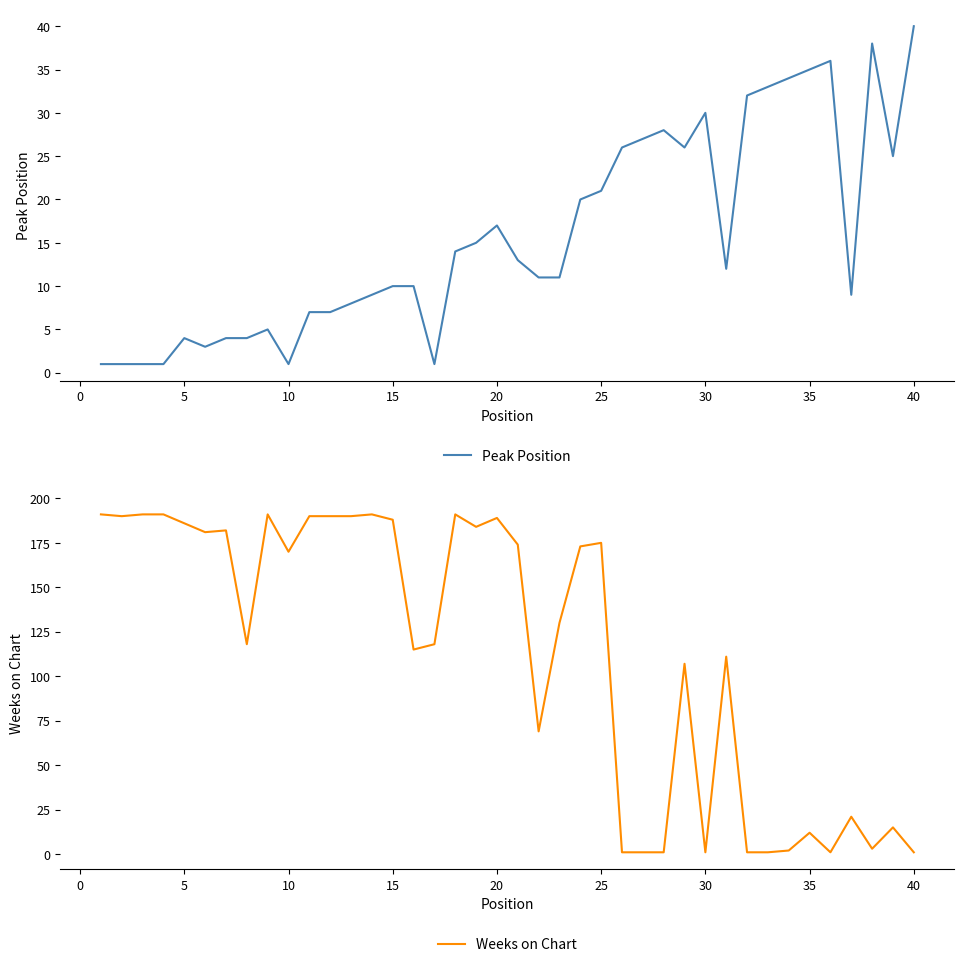

What are all the series names shown in the legend?

Peak Position, Weeks on Chart